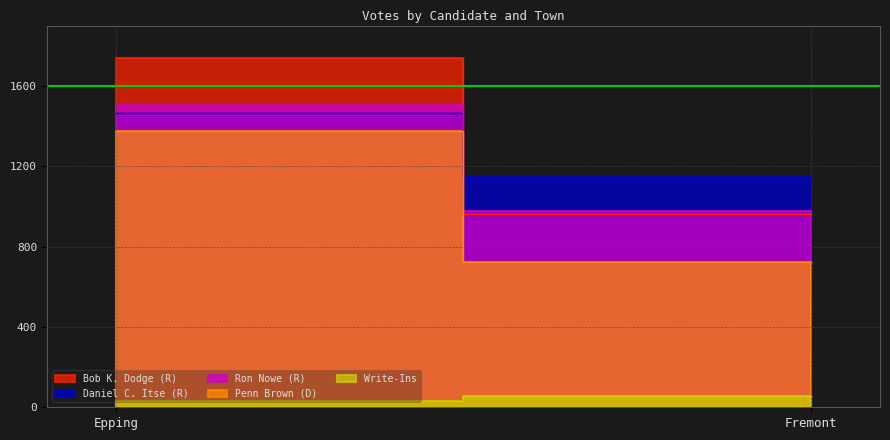

What is the label of the 1st point from the right?

Fremont